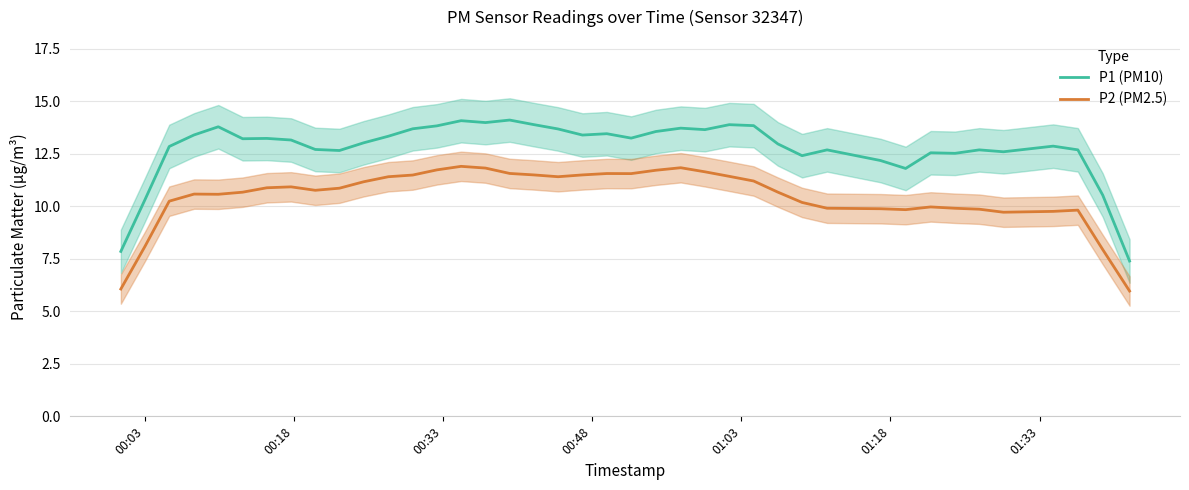

True or false: P1 (PM10) and P2 (PM2.5) cross at least once.

False